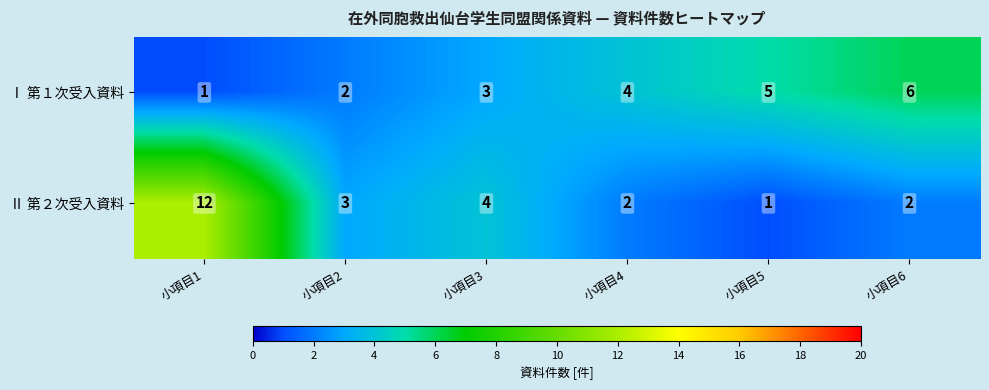

Which series has the widest spread of values?

Ⅱ 第２次受入資料